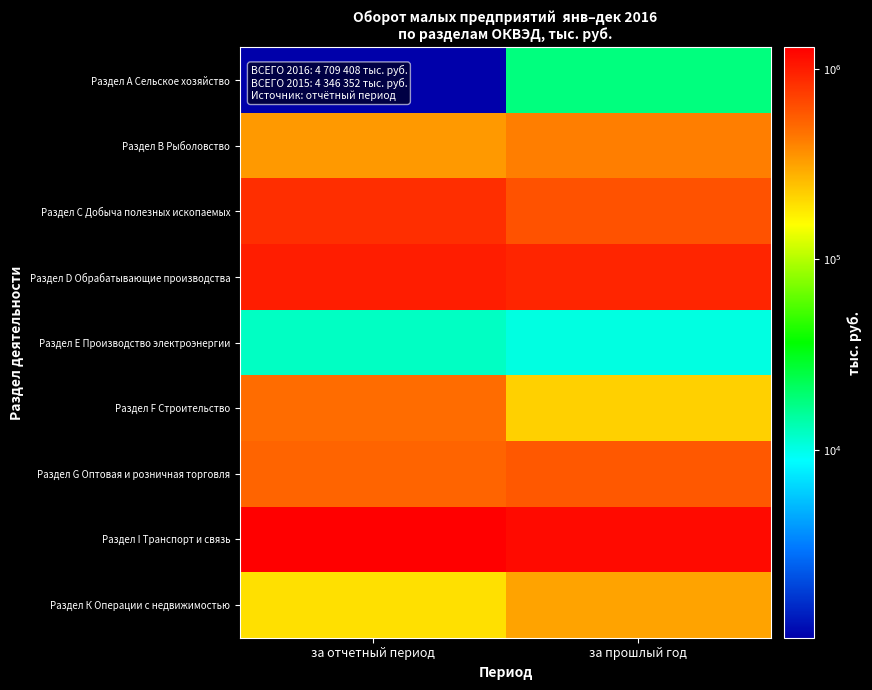

What is the total value across all series at за отчетный период?

4680190.4